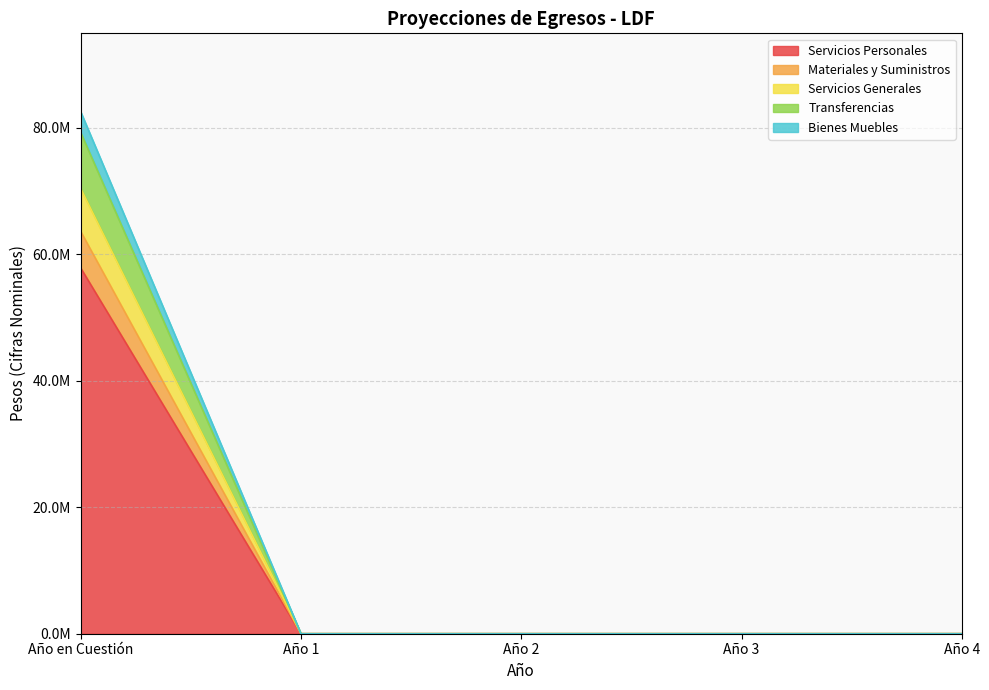

Is it true that Servicios Generales equals 0.0 at Año 3?

True